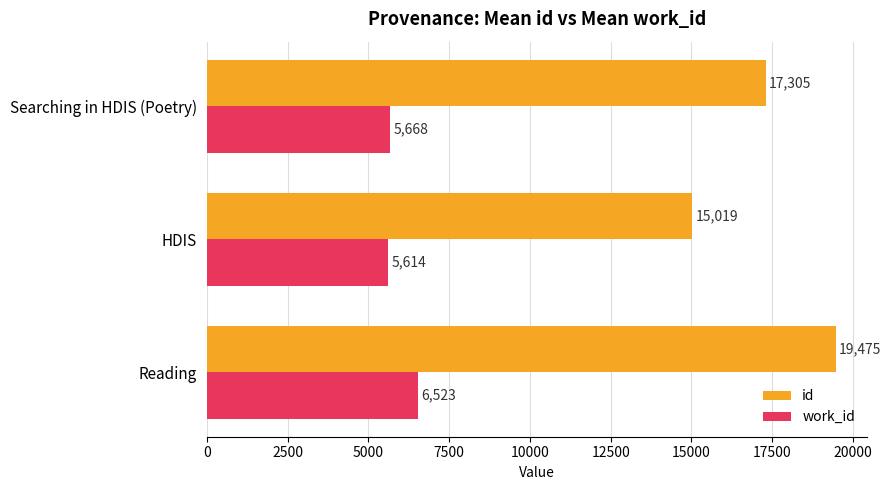

At which label is id closest to 17247?

Searching in HDIS (Poetry)